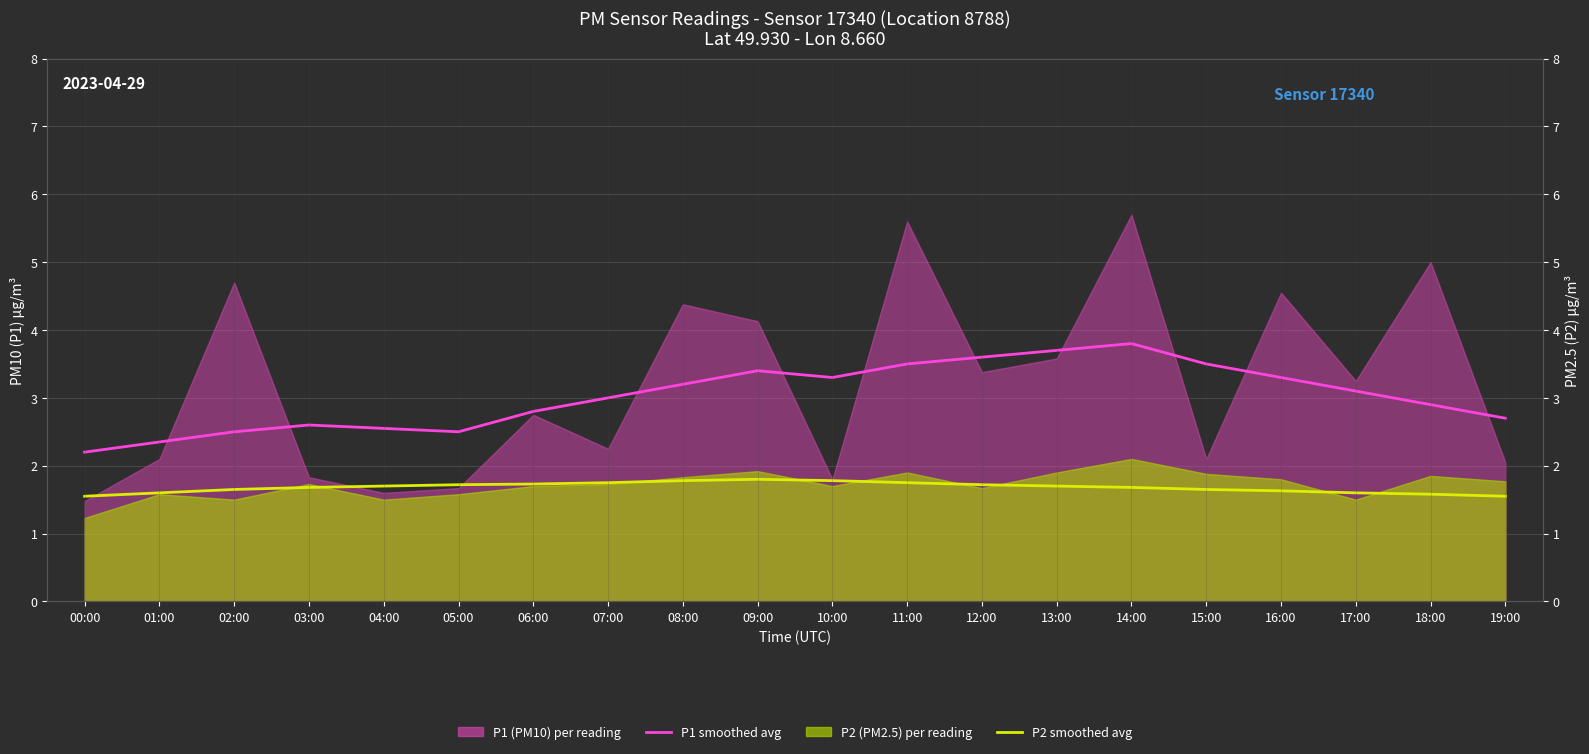

The P1 monthly avg series shows 6.0 at 15:00. True or false?

False